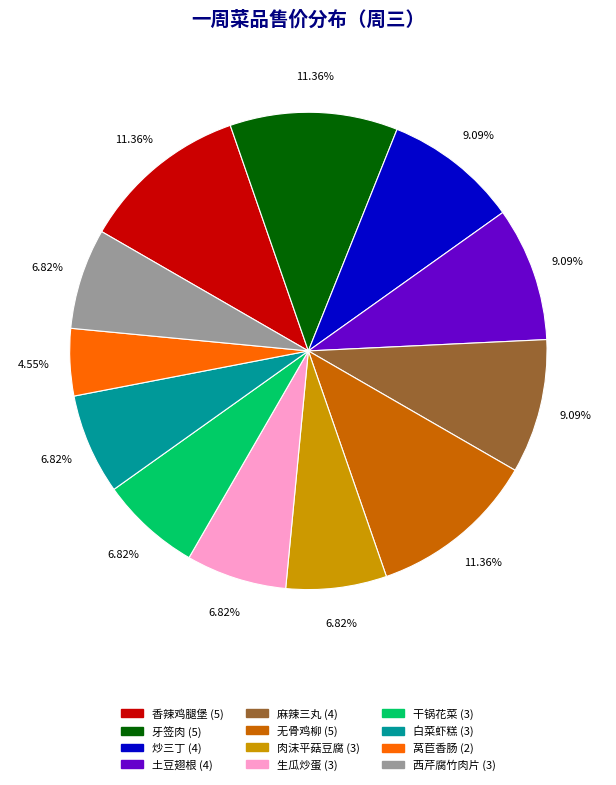

Is there any slice that represents more than half of the pie?

No